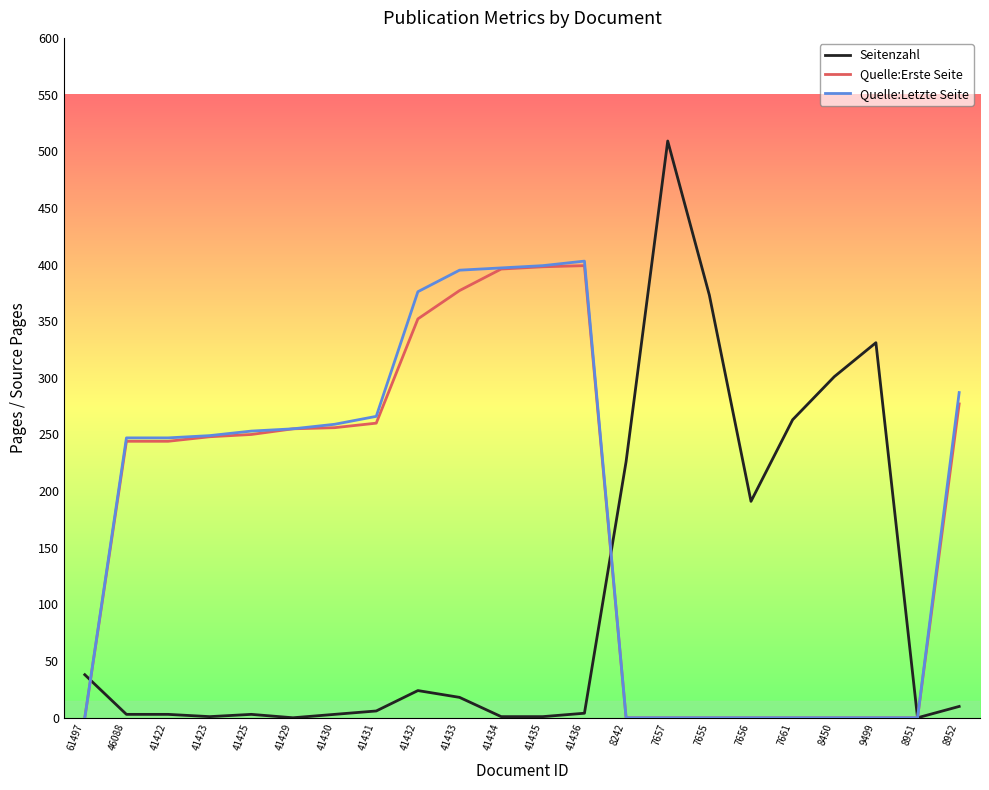

What are all the series names shown in the legend?

Seitenzahl, Quelle:Erste Seite, Quelle:Letzte Seite